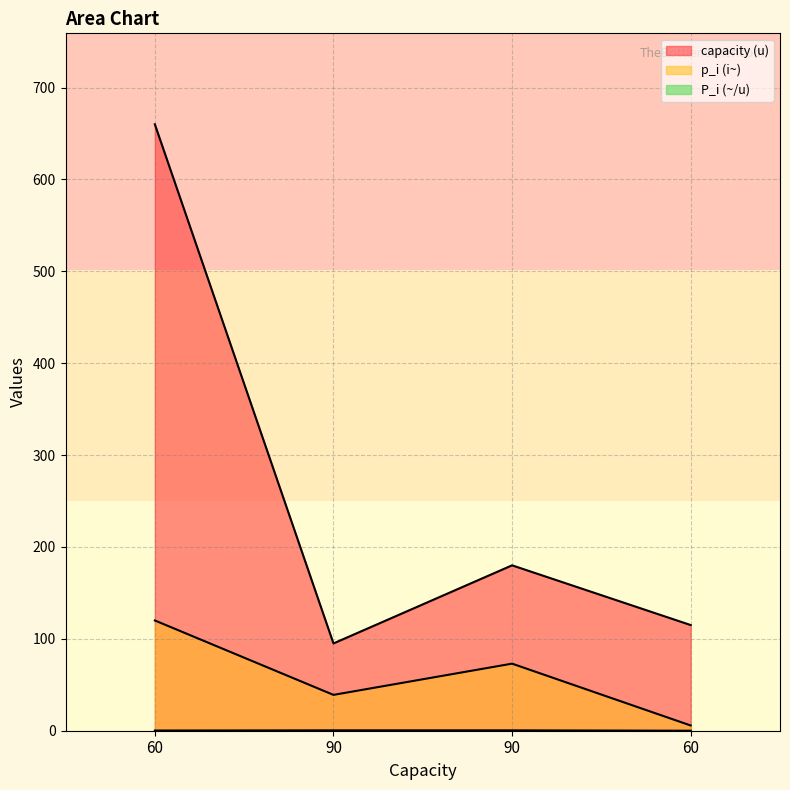

Which series has the widest spread of values?

capacity (u)